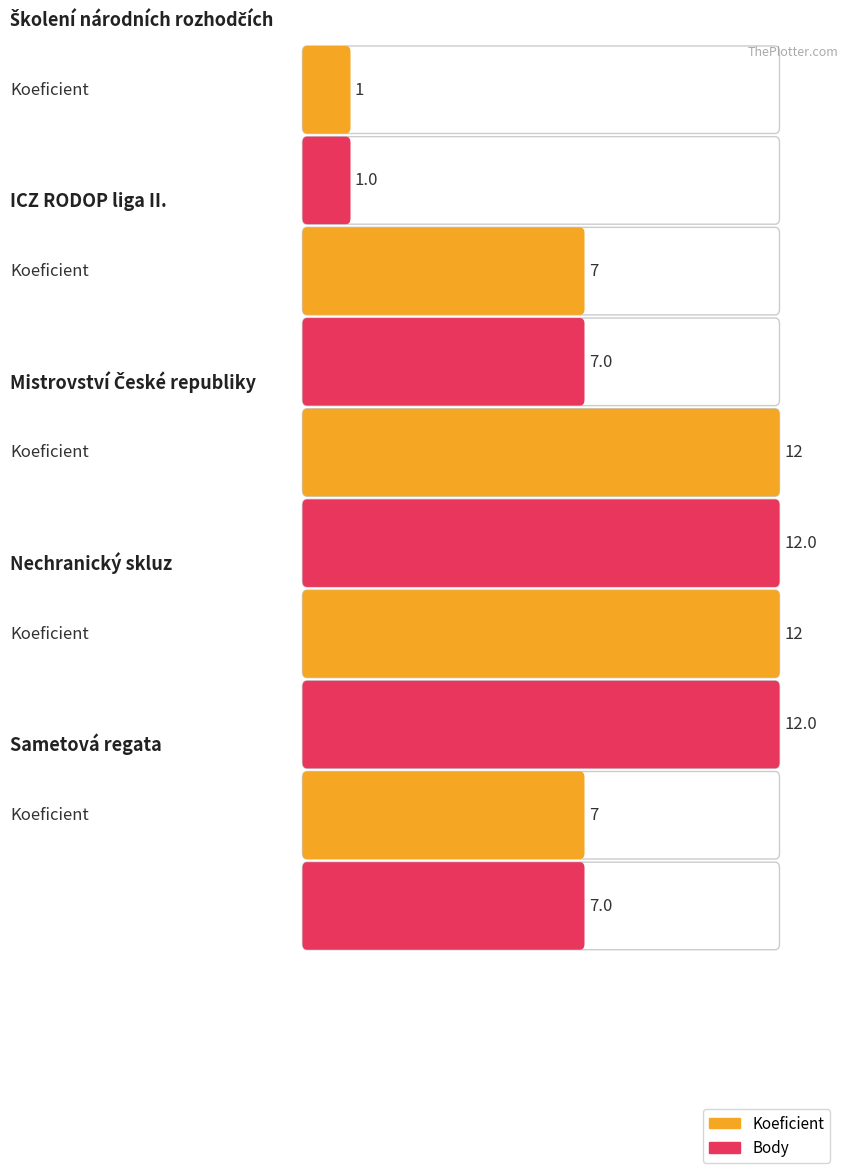

Is it true that Body equals 12 at Mistrovství České republiky?

True